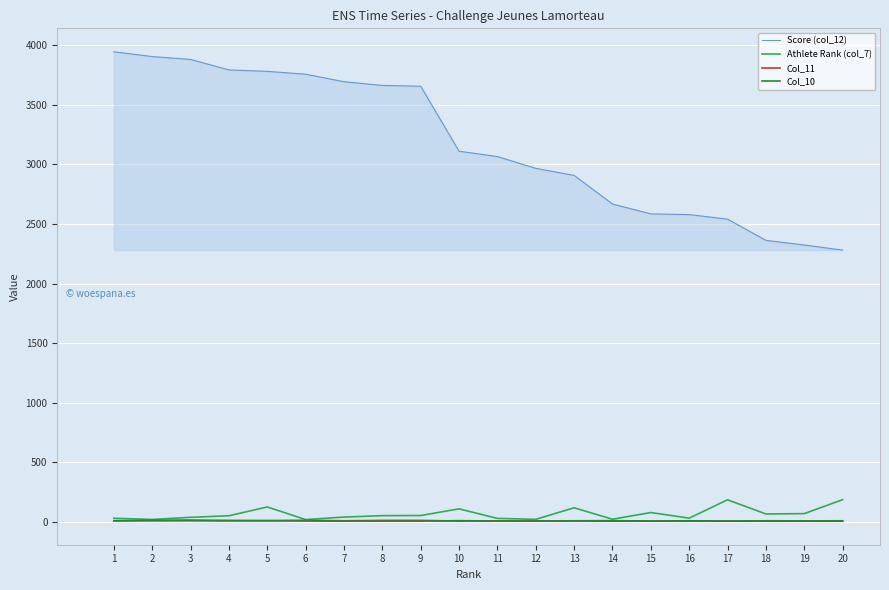

True or false: Score (col_12) and Col_10 cross at least once.

False